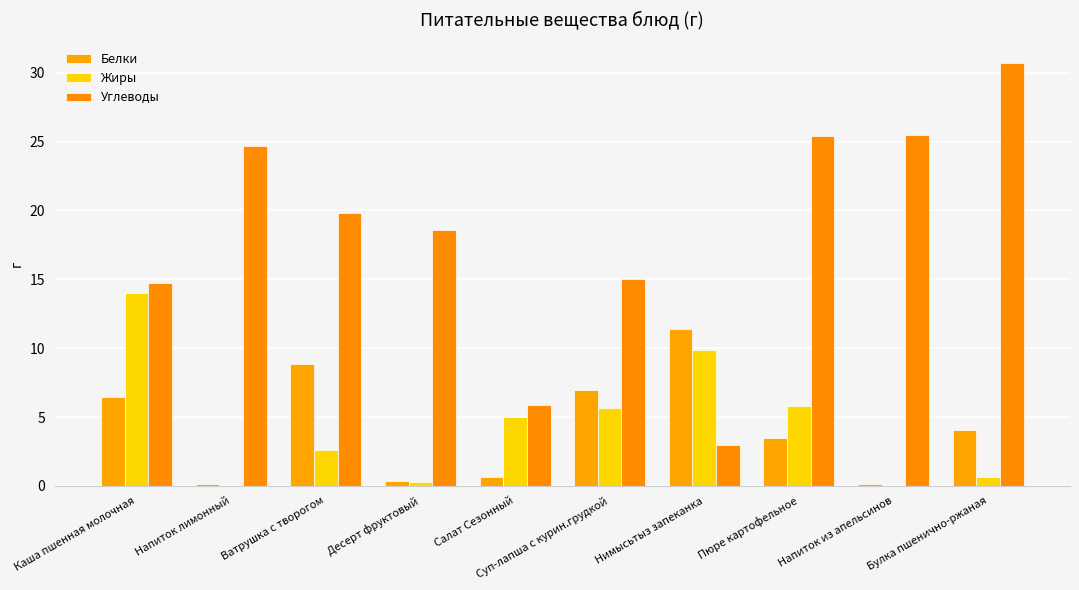

Is it true that Жиры equals 2.3 at Пюре картофельное?

False